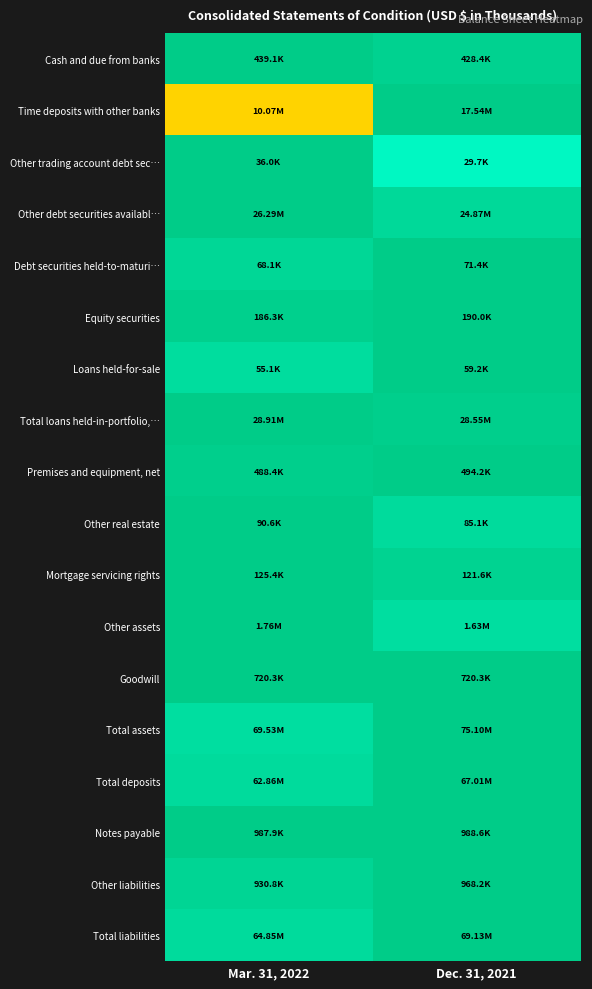

At how many categories does at least one series exceed 0?

2